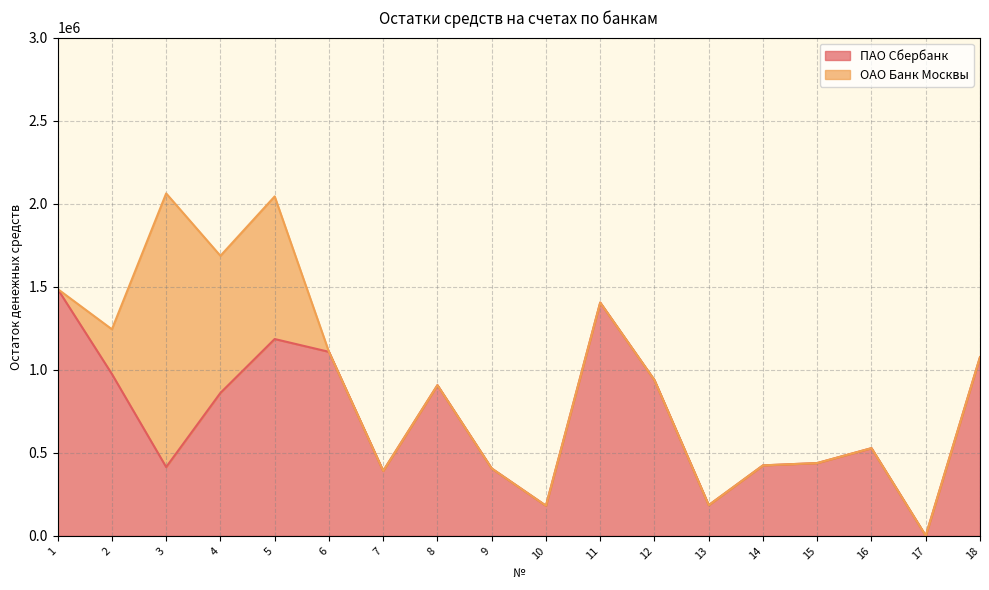

What is the sum of all values?

12913181.0